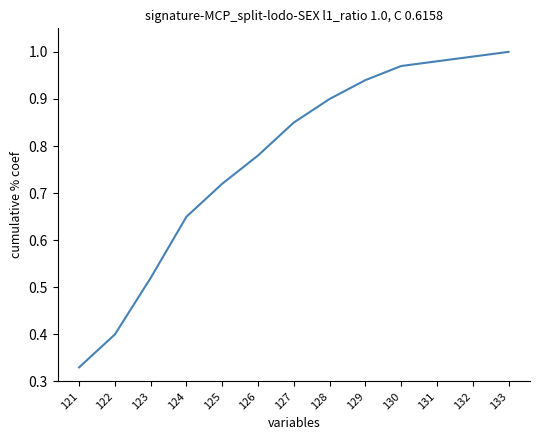

Which category has the lowest value across all series?

121